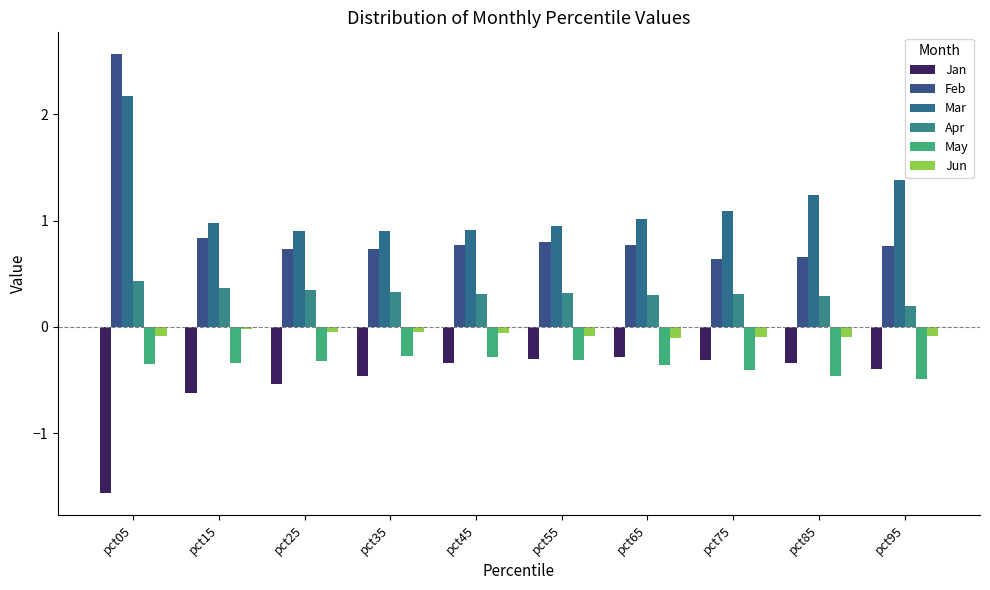

At which label is Feb closest to 1?

pct15